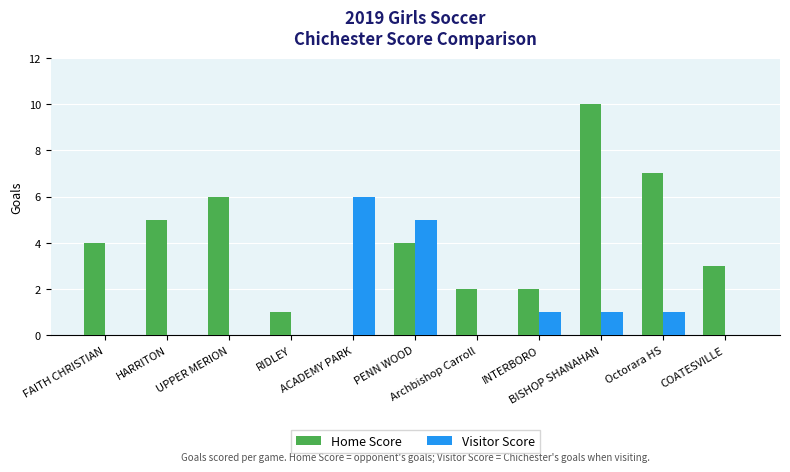

How many distinct data groups are displayed?

2